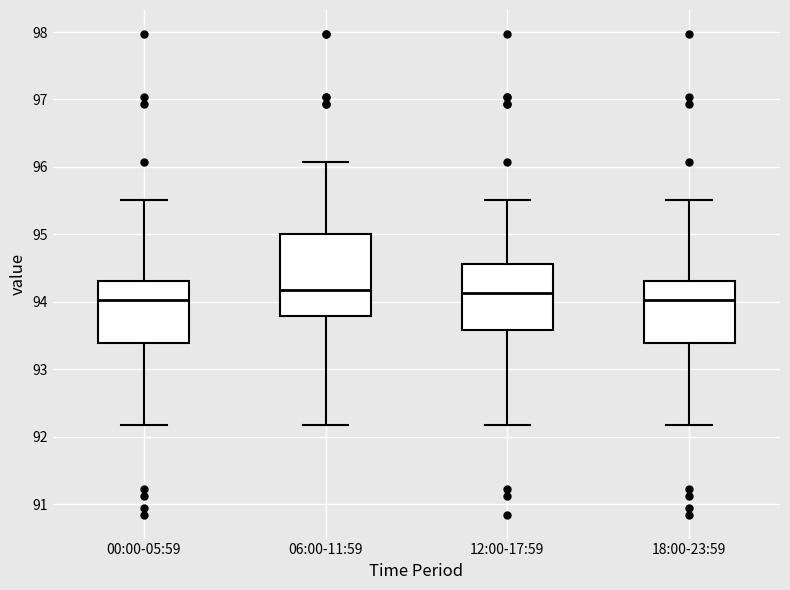

Reading left to right, read every box against the y-axis: the position of its median line, the range the box covers, and the ends of its whiskers. The values are not printed on the chart, so give them approximately, as read against the axis.

00:00-05:59: median 94.0, box 93.4 to 94.3, whiskers 92.2 to 95.5
06:00-11:59: median 94.2, box 93.8 to 95.0, whiskers 92.2 to 96.1
12:00-17:59: median 94.1, box 93.6 to 94.6, whiskers 92.2 to 95.5
18:00-23:59: median 94.0, box 93.4 to 94.3, whiskers 92.2 to 95.5